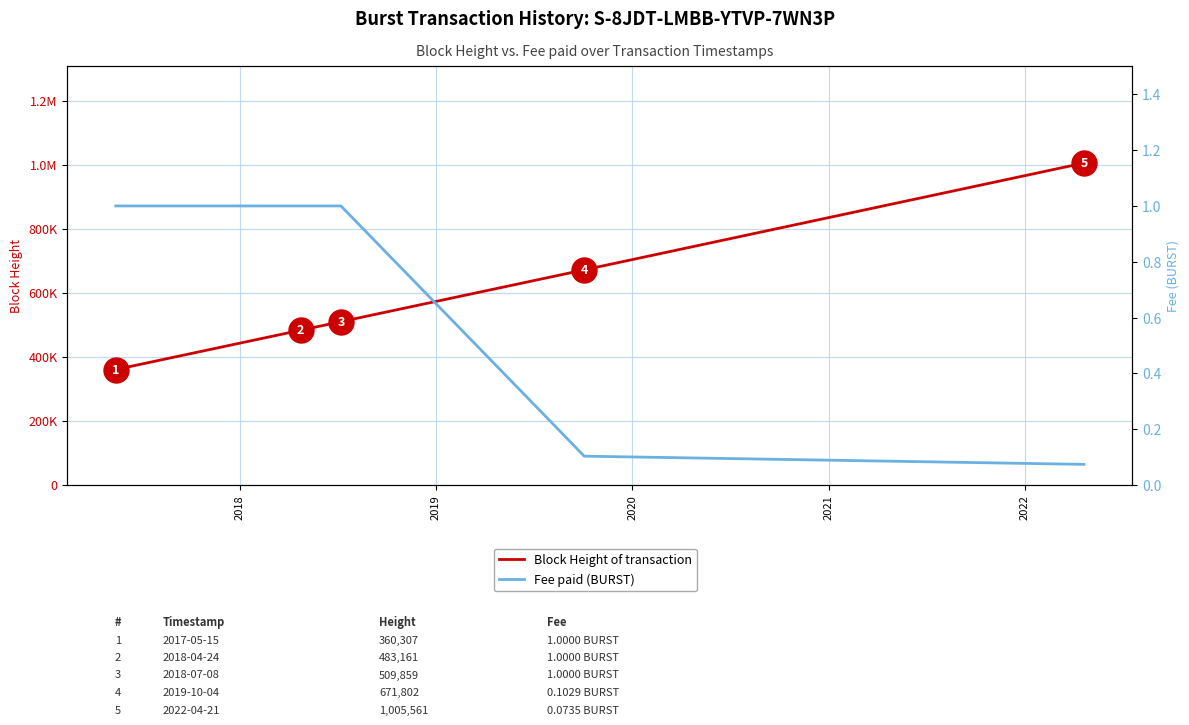

True or false: Fee paid (BURST) and Block Height of transaction intersect in this chart.

False